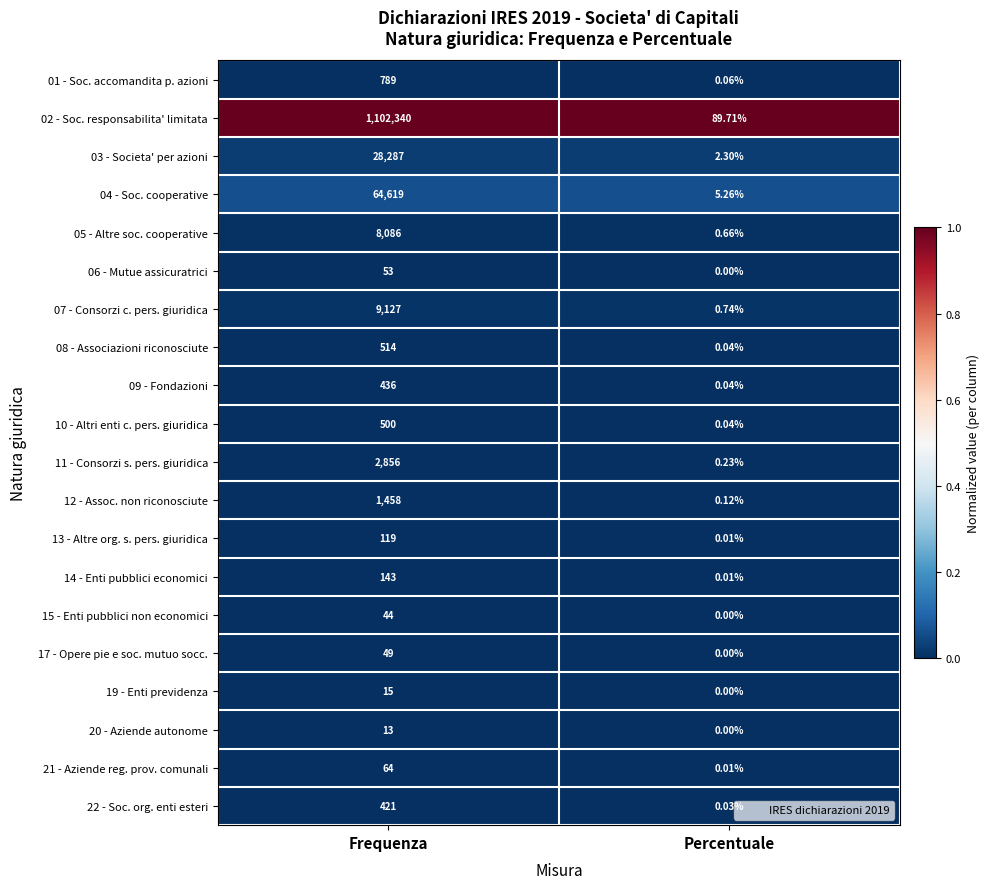

Between Frequenza and Percentuale, which series saw the biggest shift?

02 - Soc. responsabilita' limitata